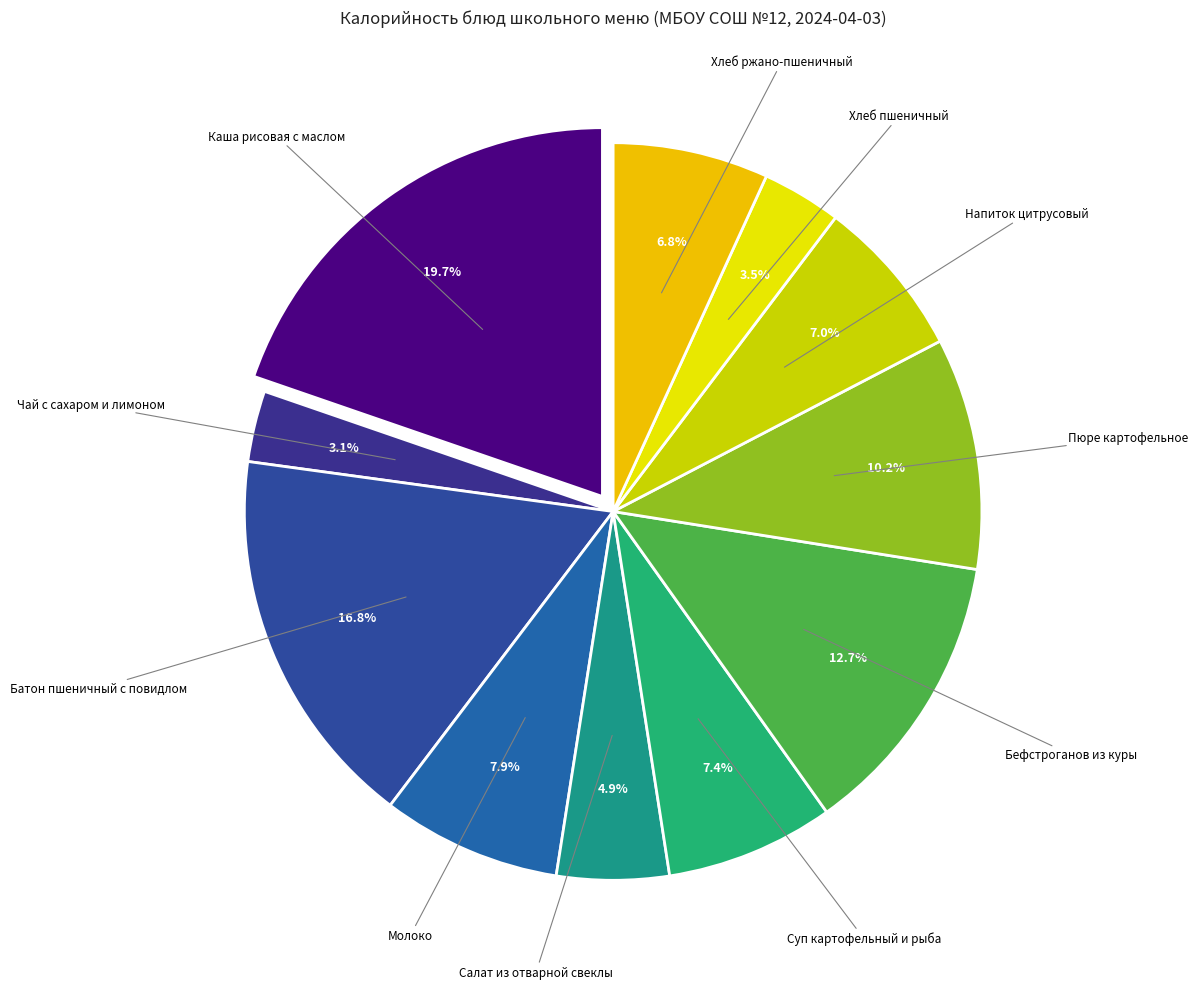

To the nearest percent, what is the difference between the largest and smallest slice percentages?

17%